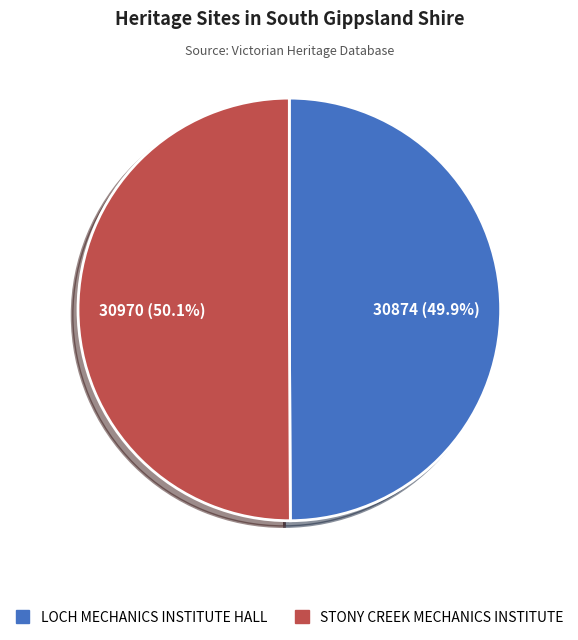

Count the number of slices in the pie.

2